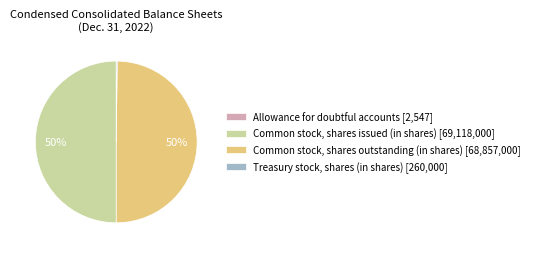

Combined, do Common stock, shares issued (in shares) and Common stock, shares outstanding (in shares) account for over 50%?

Yes